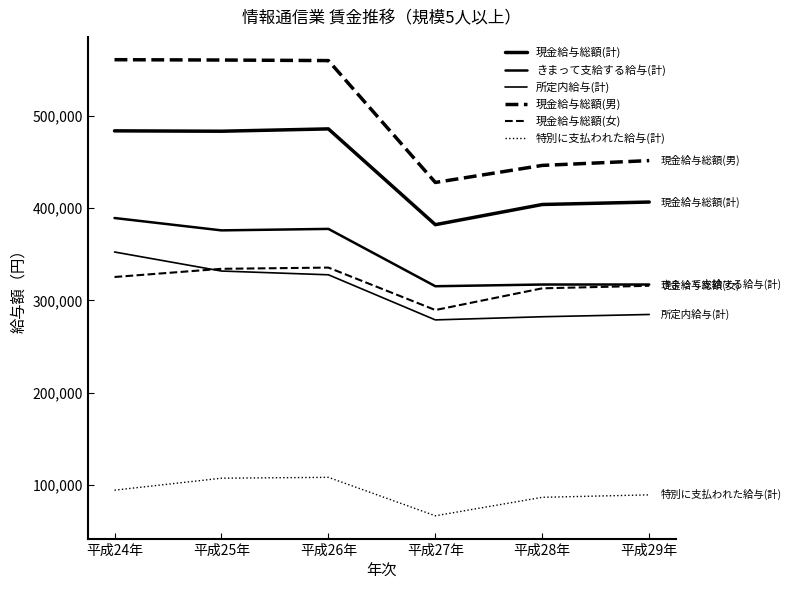

At which label does 現金給与総額(計) first exceed 483312?

平成24年